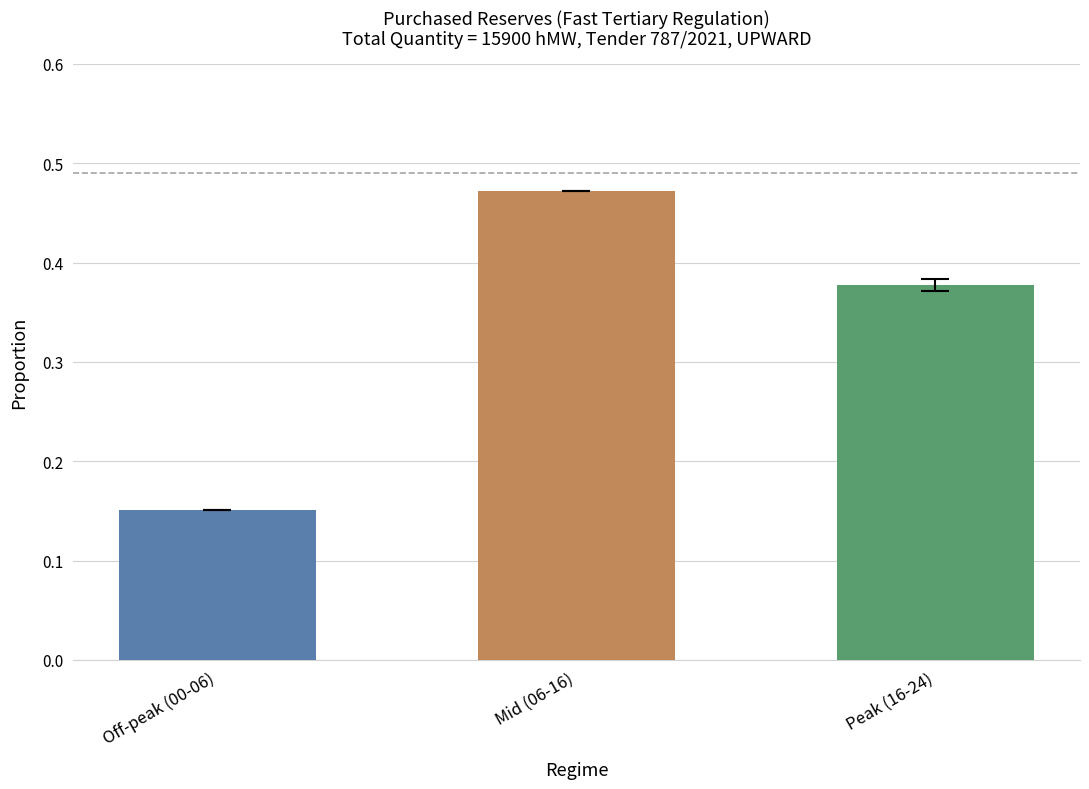

True or false: the data shows 0.7 at Peak (16-24).

False